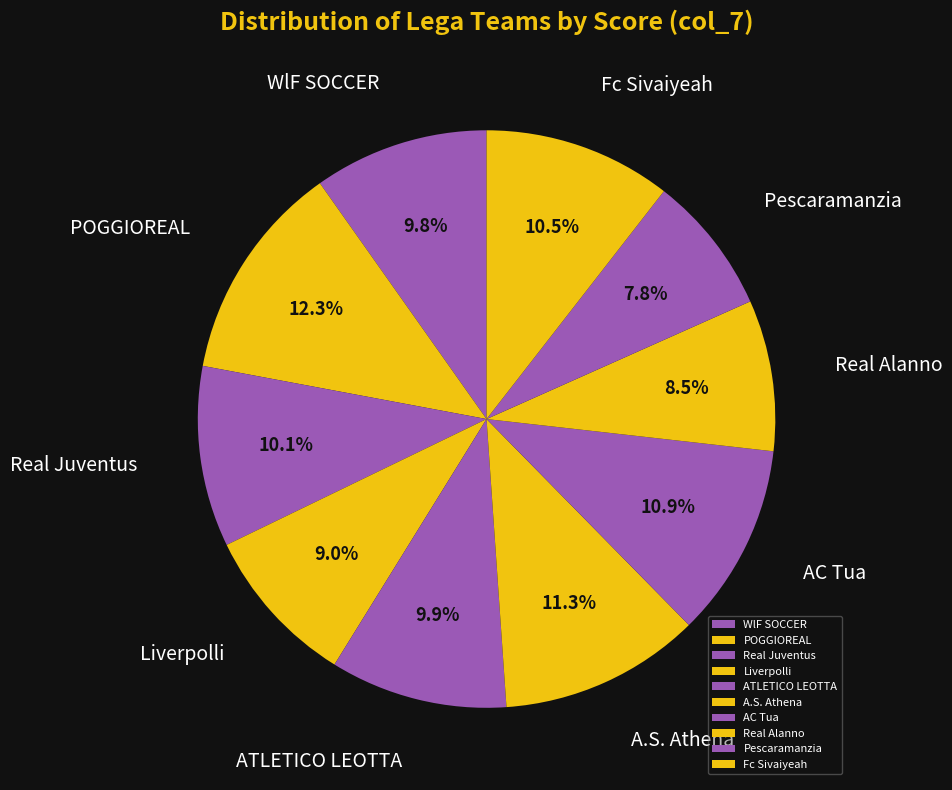

How many slices are in this pie chart?

10